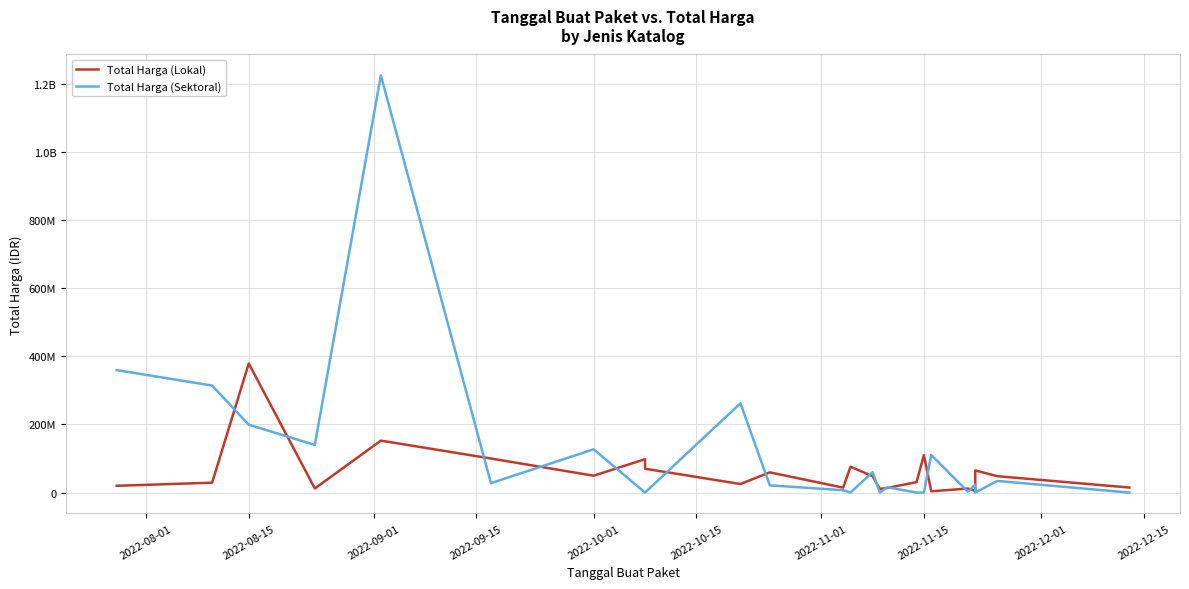

Which series ends up on top after the final intersection of Total Harga (Sektoral) and Total Harga (Lokal)?

Total Harga (Lokal)